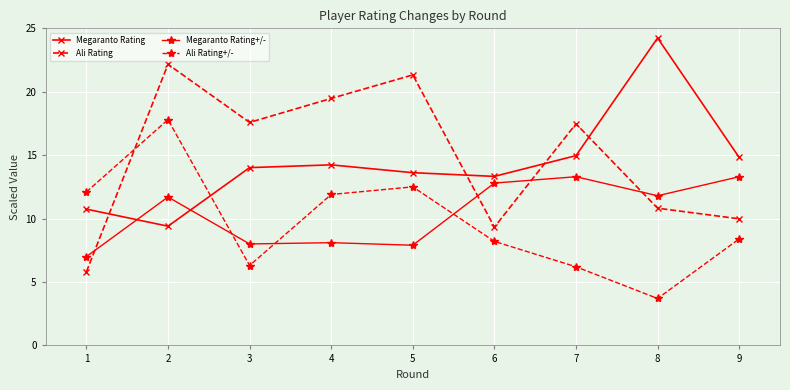

At 3, list the series in order from largest to smallest.

Ali Rating, Megaranto Rating, Megaranto Rating+/-, Ali Rating+/-